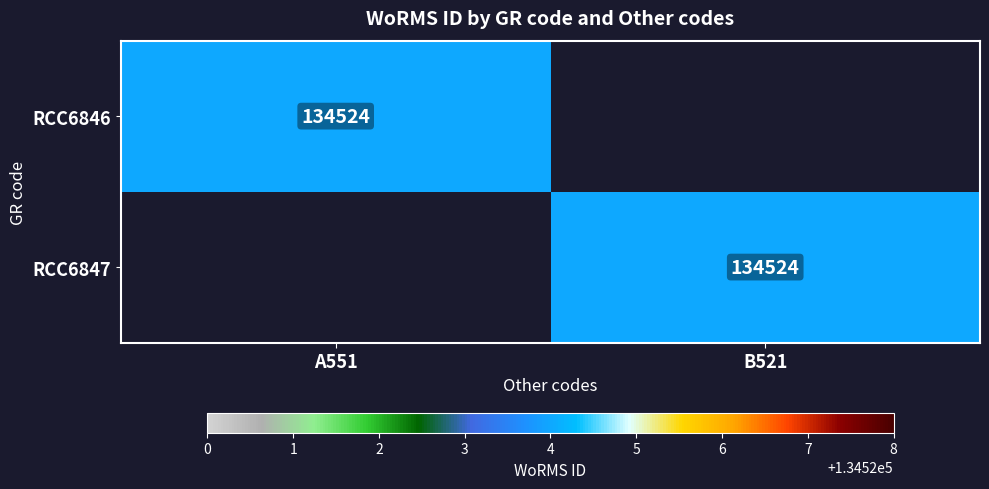

The value of RCC6846 at A551 is 39216. True or false?

False